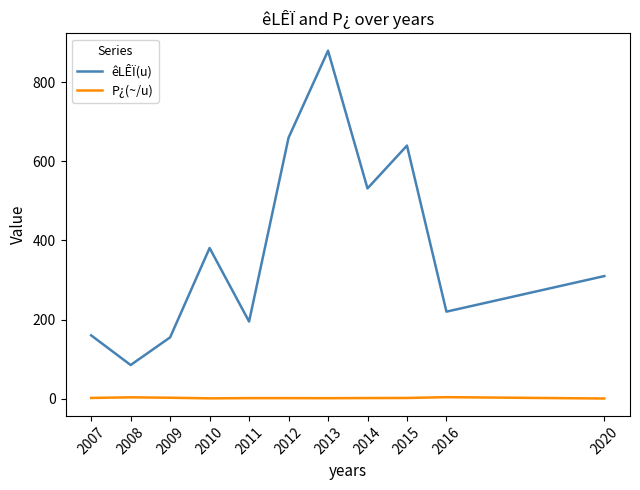

Which series has the widest spread of values?

êLÊÏ(u)